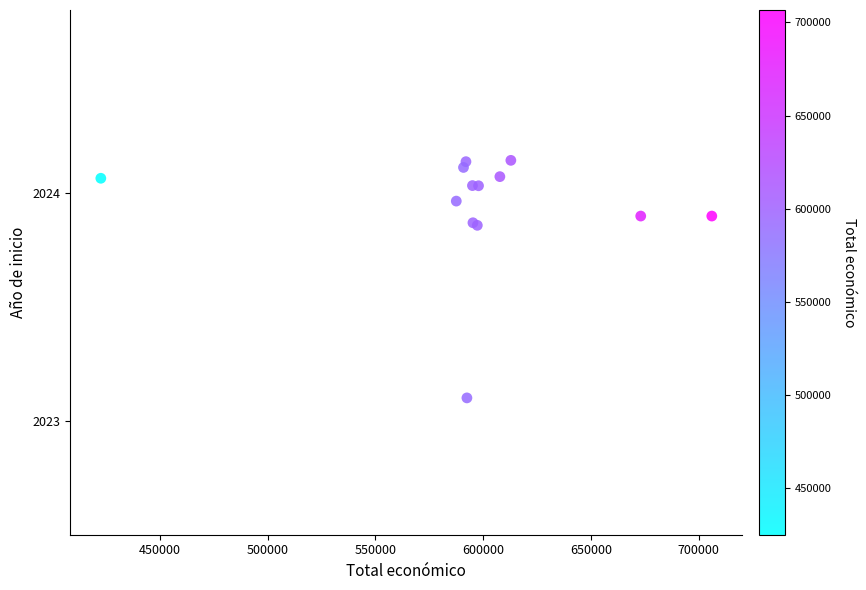

What Y value in the scatter plot is closest to 2023?

2023.1